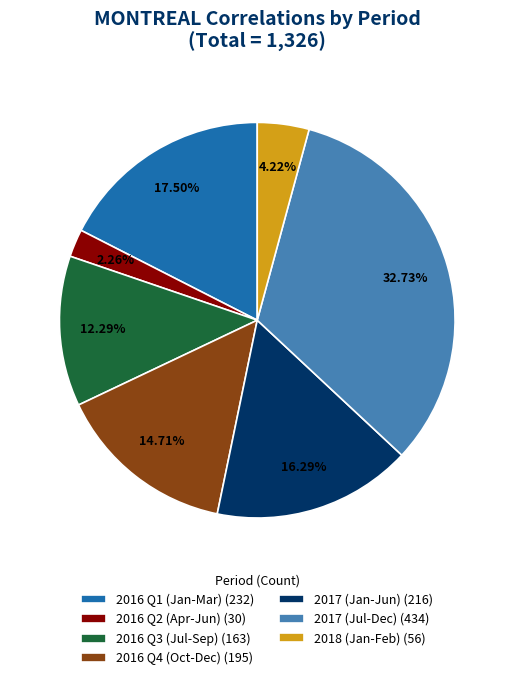

What is the largest slice in the pie chart?

2017 (Jul-Dec) (434)